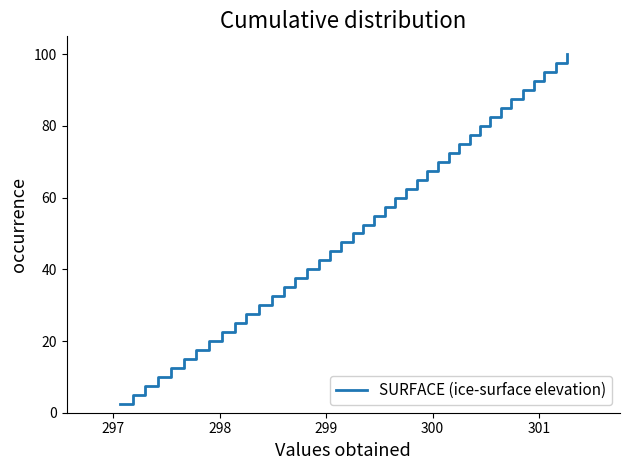

What is the difference between the maximum and minimum values?

97.5